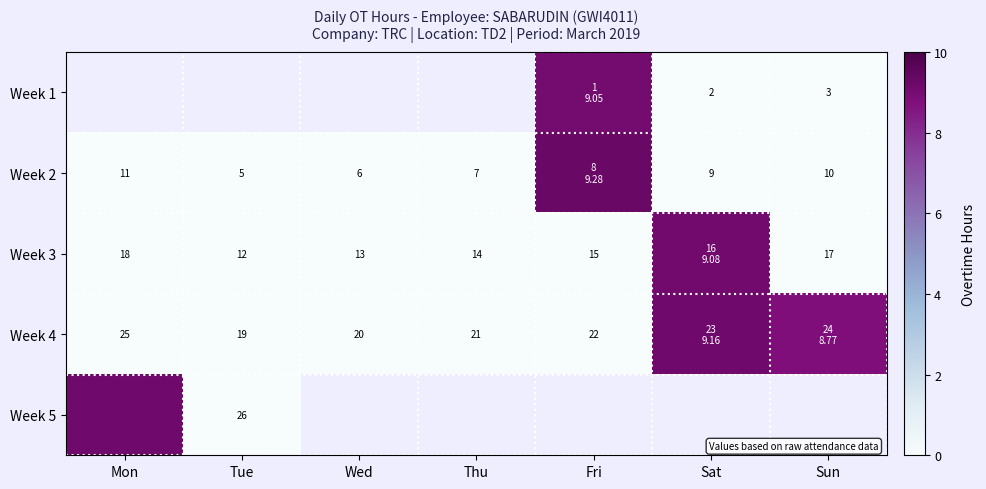

Is the value of Week 2 at Sat greater than the value of Week 3 at Tue?

No